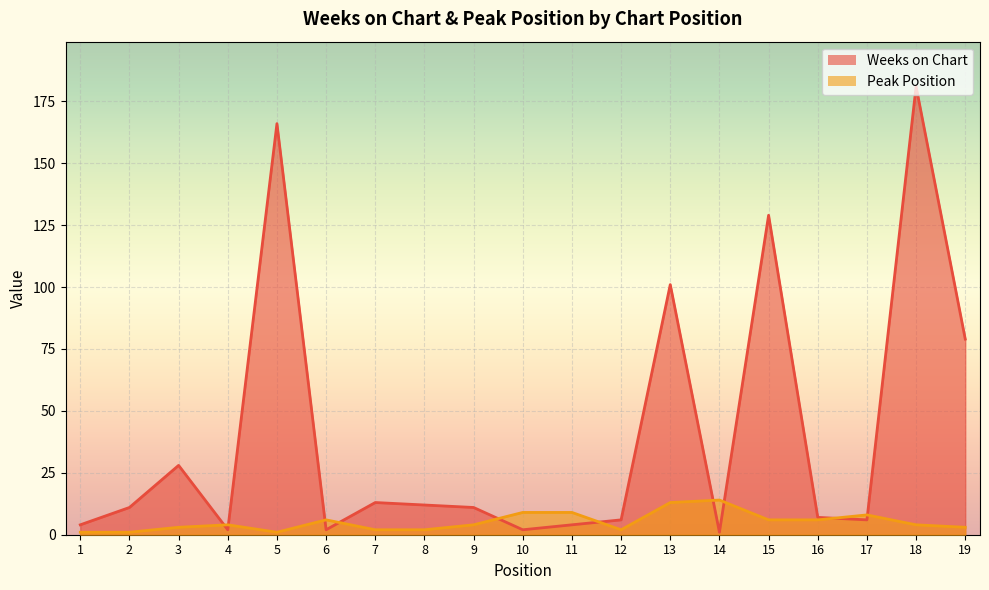

What are all the series names shown in the legend?

Weeks on Chart, Peak Position